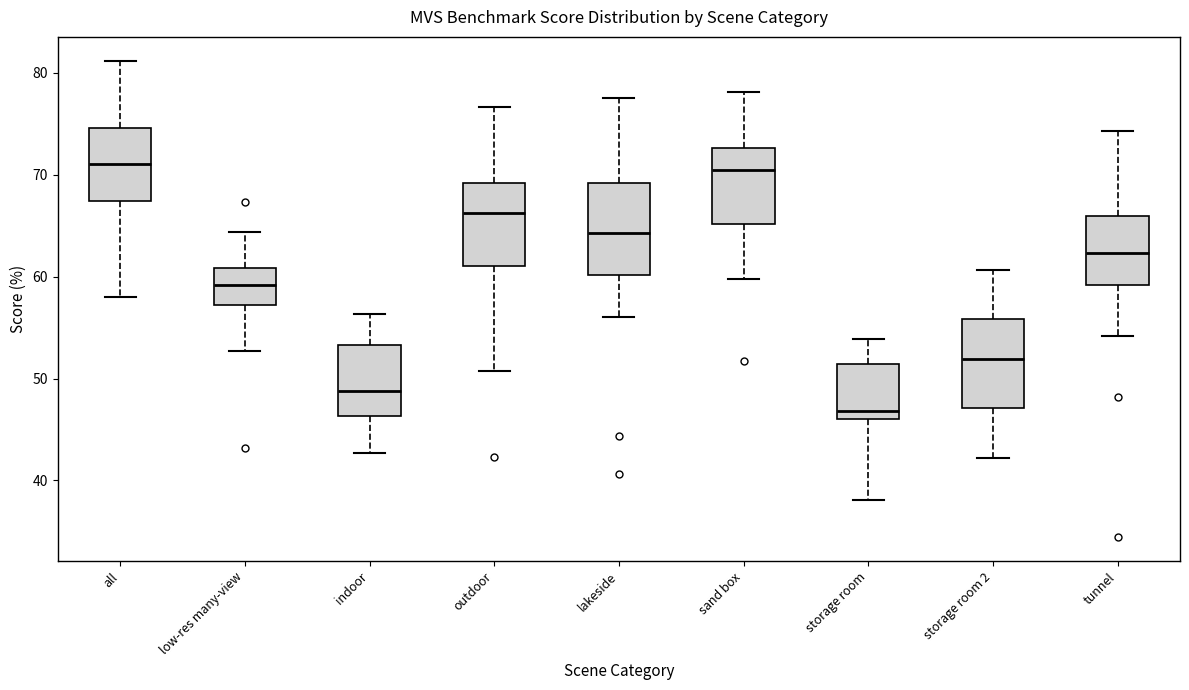

Reading left to right, transcribe this box plot: for each box, give where its median line is, the range the box spans, and where its two whiskers end, as read against the y-axis. The values are not printed on the chart, so give them approximately, as read against the axis.

all: median 71, box 67 to 75, whiskers 58 to 81
low-res many-view: median 59, box 57 to 61, whiskers 53 to 64
indoor: median 49, box 46 to 53, whiskers 43 to 56
outdoor: median 66, box 61 to 69, whiskers 51 to 77
lakeside: median 64, box 60 to 69, whiskers 56 to 78
sand box: median 70, box 65 to 73, whiskers 60 to 78
storage room: median 47, box 46 to 51, whiskers 38 to 54
storage room 2: median 52, box 47 to 56, whiskers 42 to 61
tunnel: median 62, box 59 to 66, whiskers 54 to 74